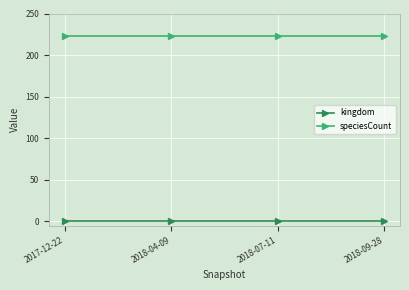

True or false: speciesCount has a value of 223 at 2018-04-09.

True